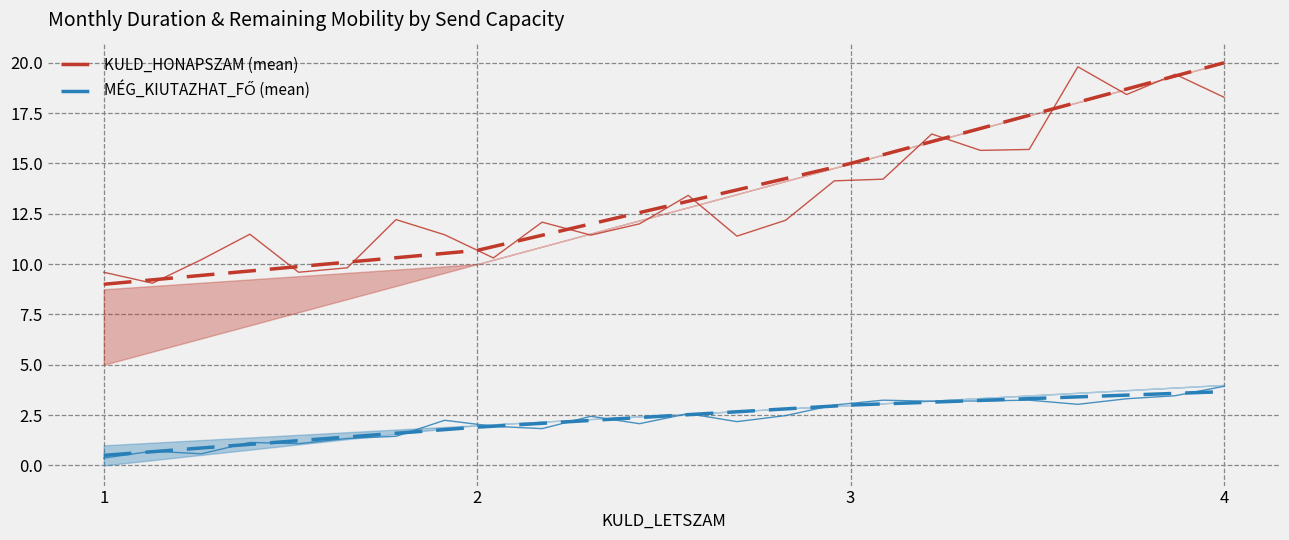

What is the difference between the highest and lowest values at 3?

12.0